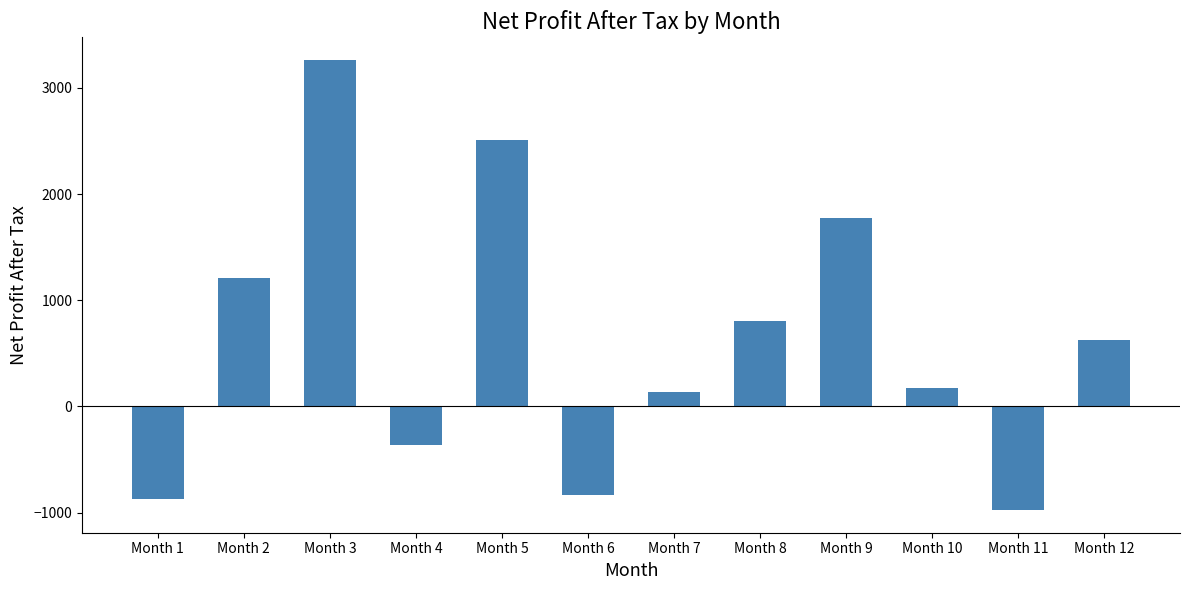

How many values are below zero?

4